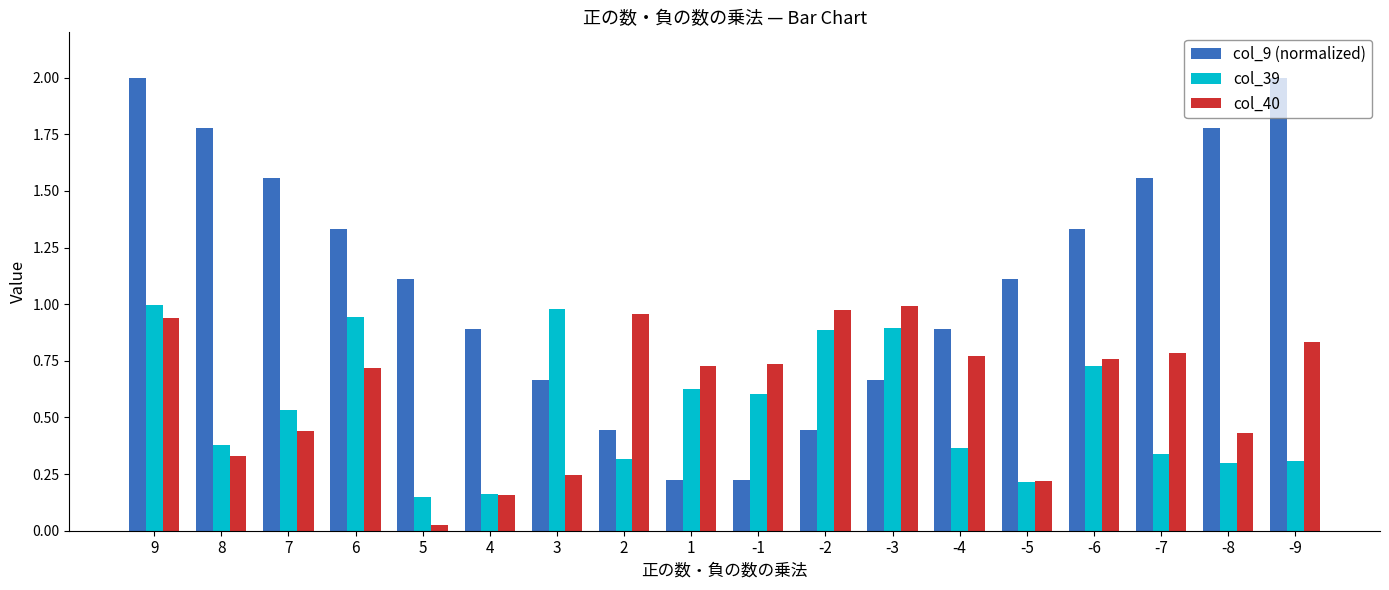

Which label corresponds to the smallest value in the chart?

5